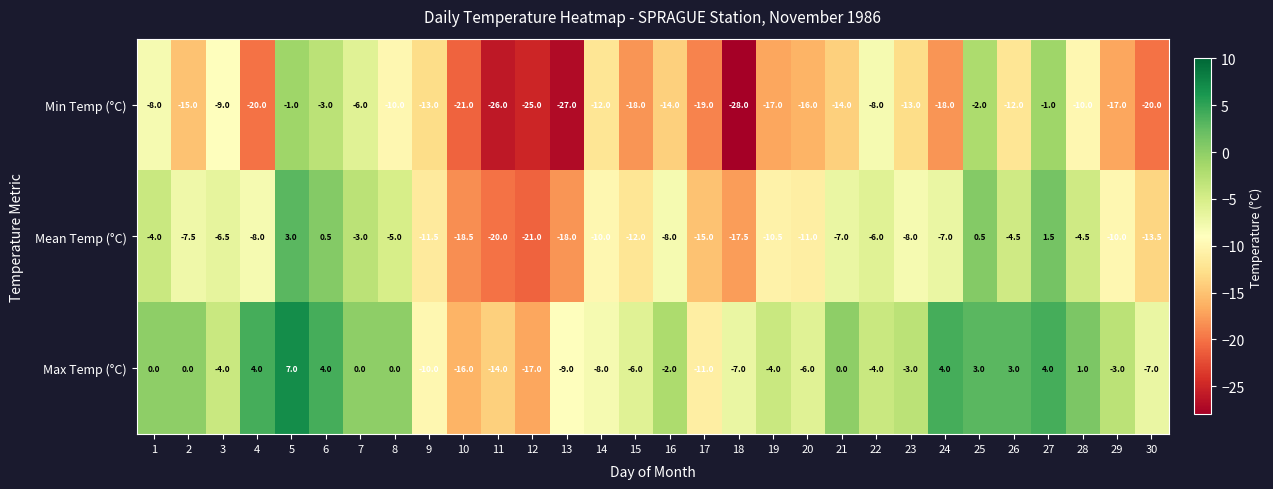

Between 16 and 18, which series saw the biggest shift?

Min Temp (°C)